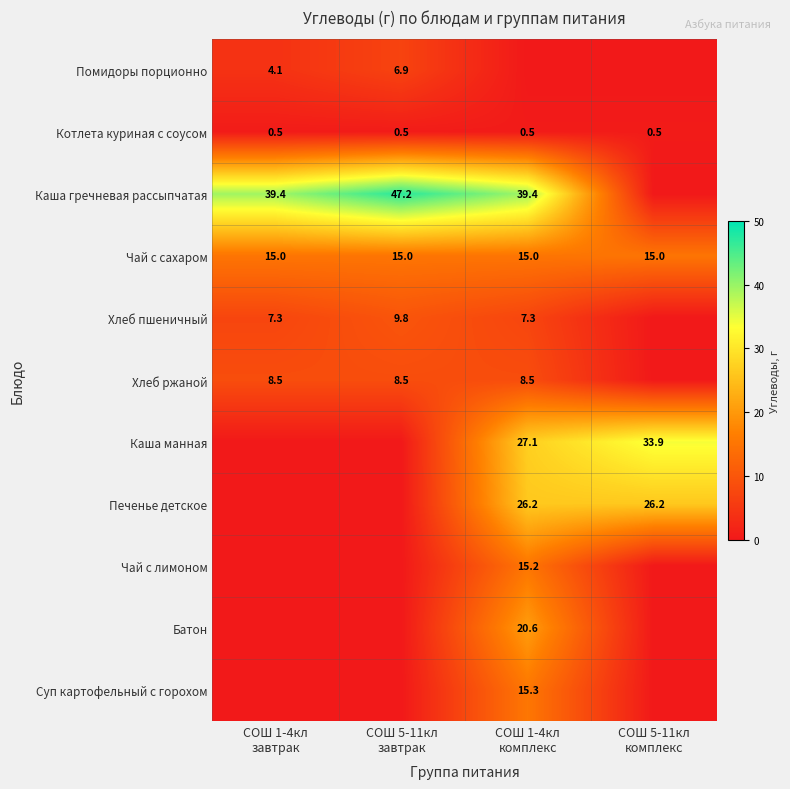

What is the average value of the Котлета куриная с соусом series?

0.5